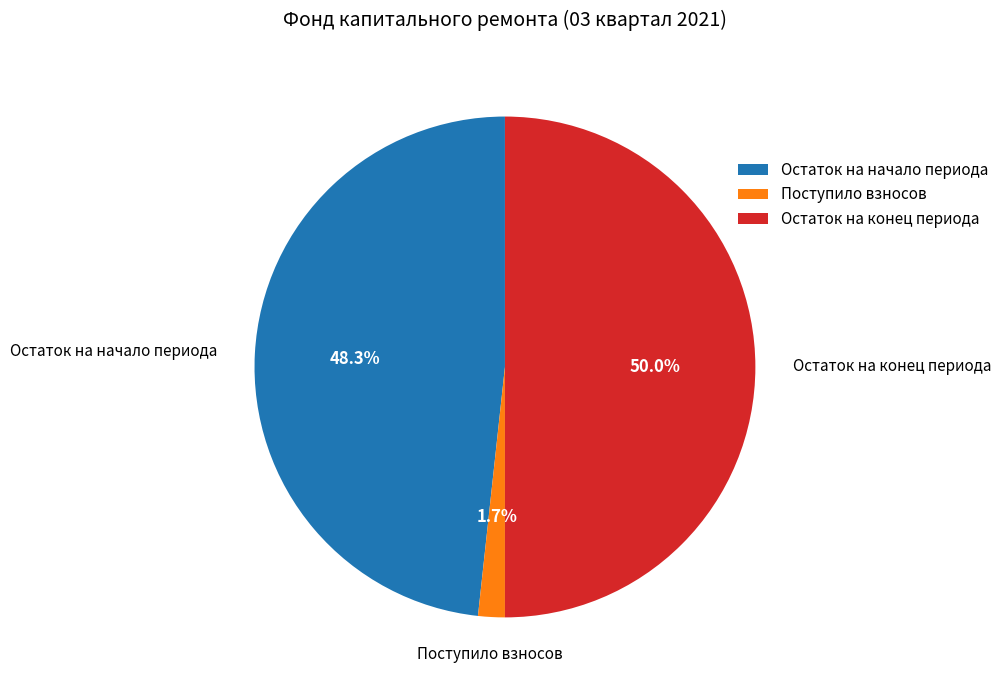

True or false: Остаток на начало периода accounts for 48% of the total.

True